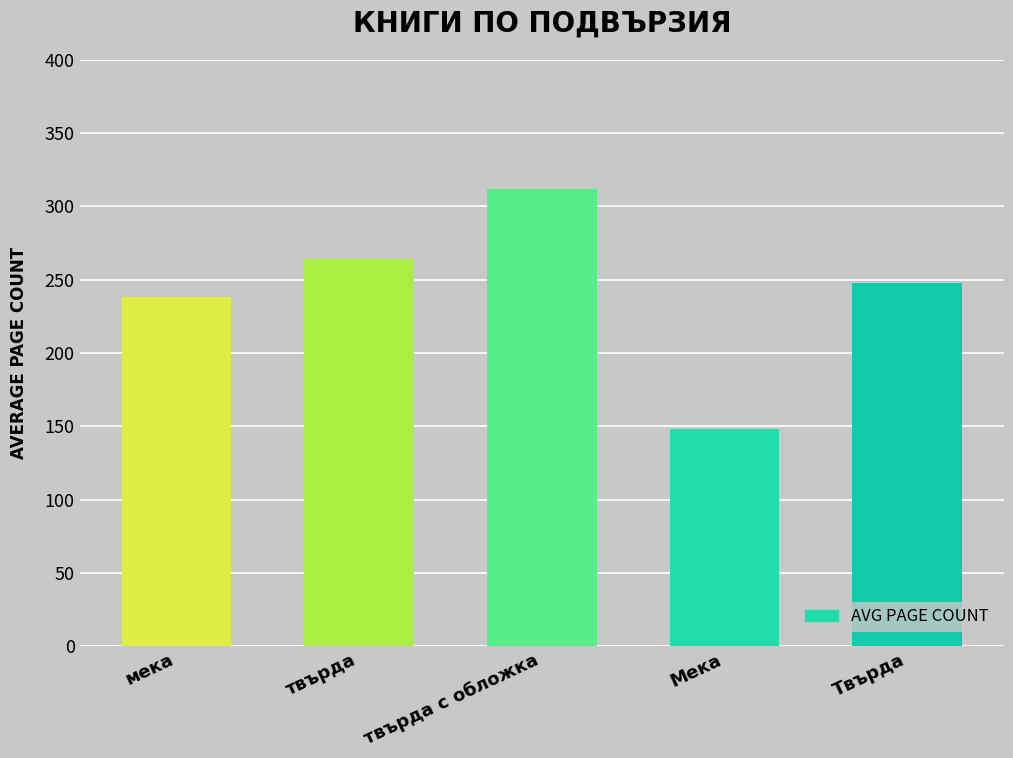

Which category has the lowest value across all series?

Мека